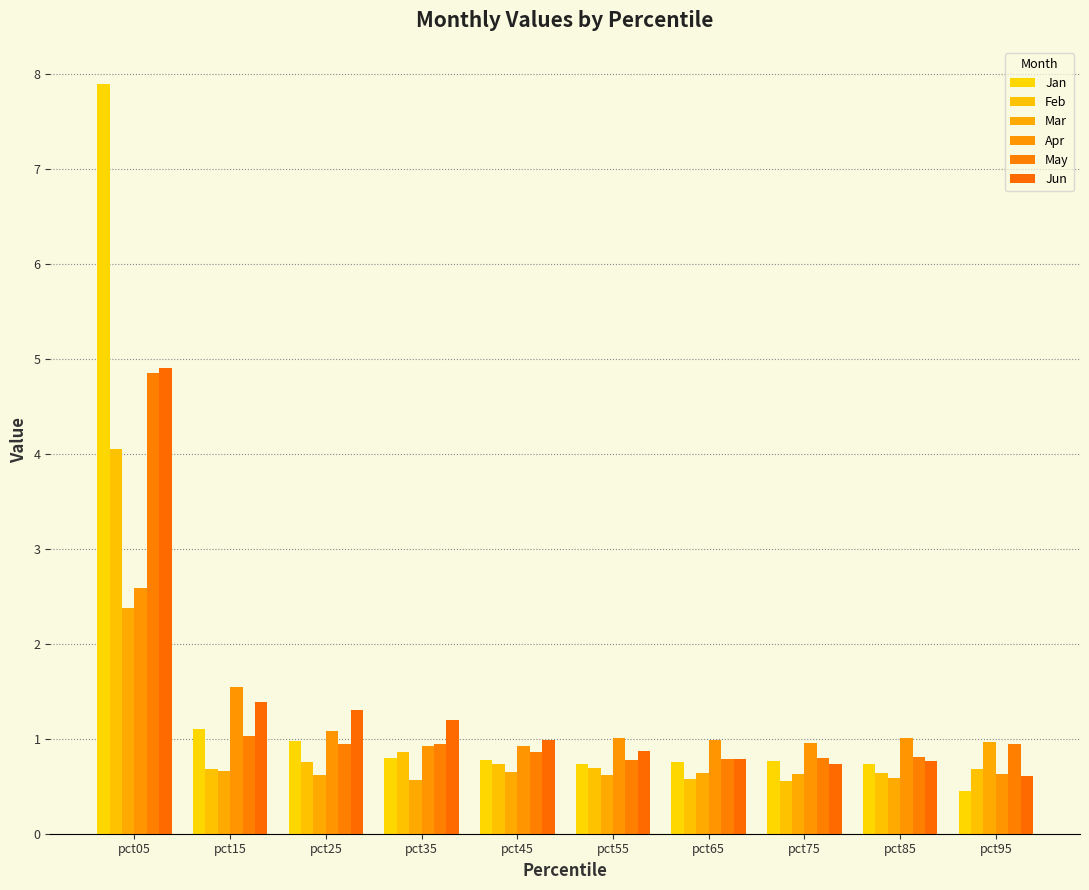

The Mar series shows 0.3 at pct35. True or false?

False